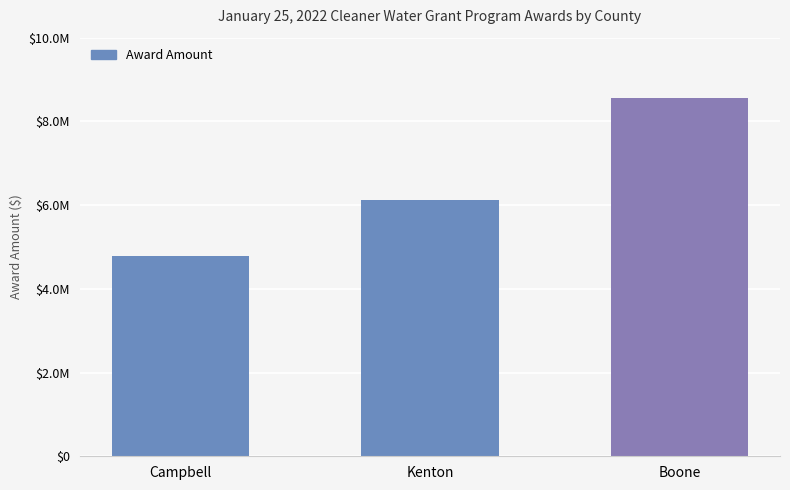

Reading left to right, extract all data points from this chart.

4786970	6133176	8555902